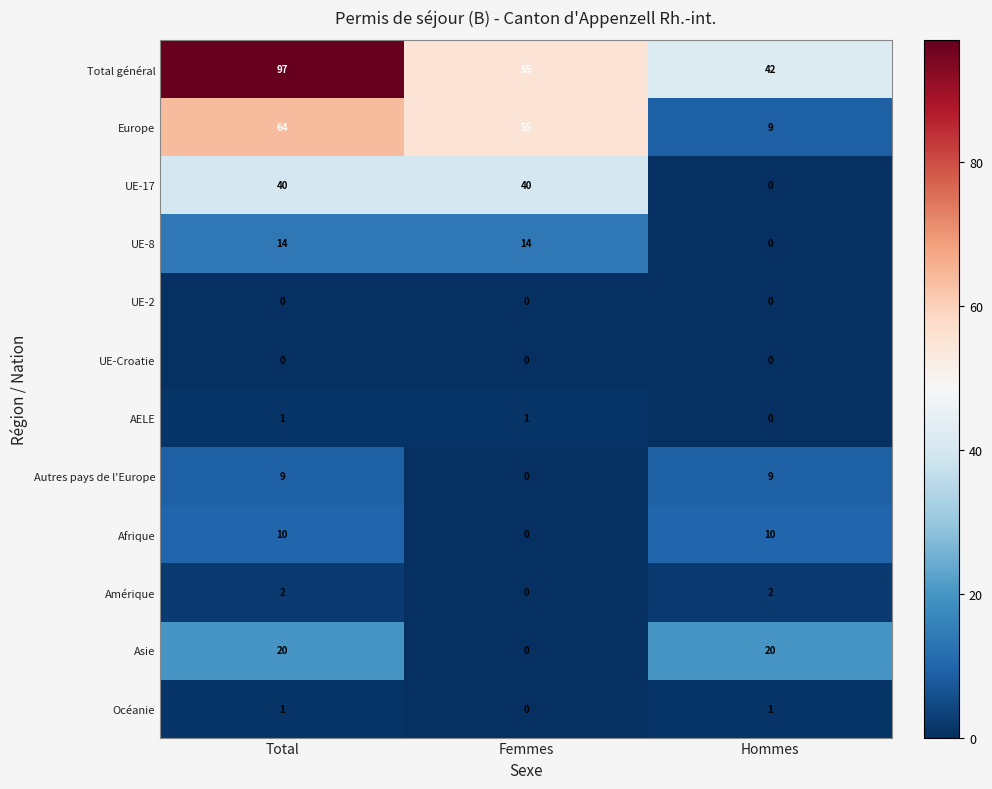

Rank the categories by Europe value from highest to lowest.

Total, Femmes, Hommes